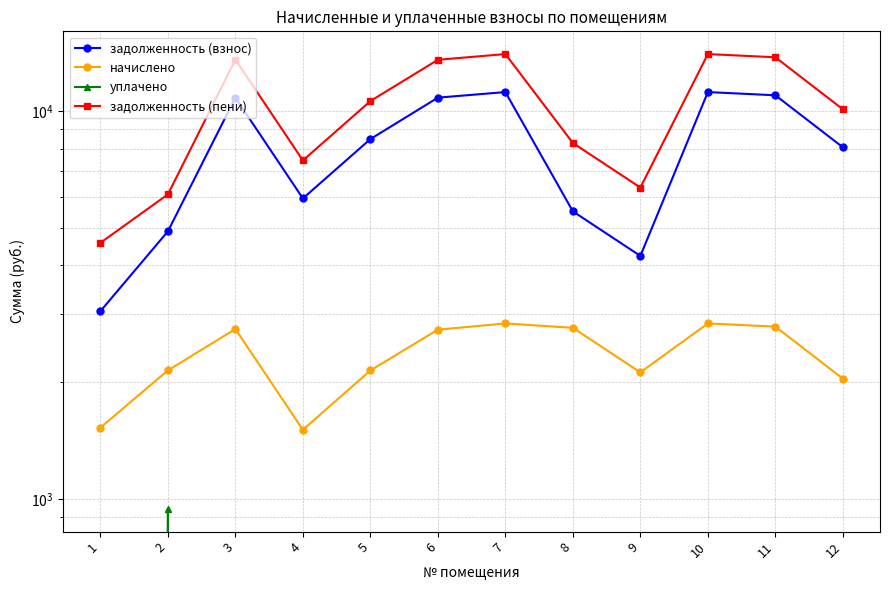

Rank the categories by задолженность (пени) value from highest to lowest.

7, 10, 11, 3, 6, 5, 12, 8, 4, 9, 2, 1